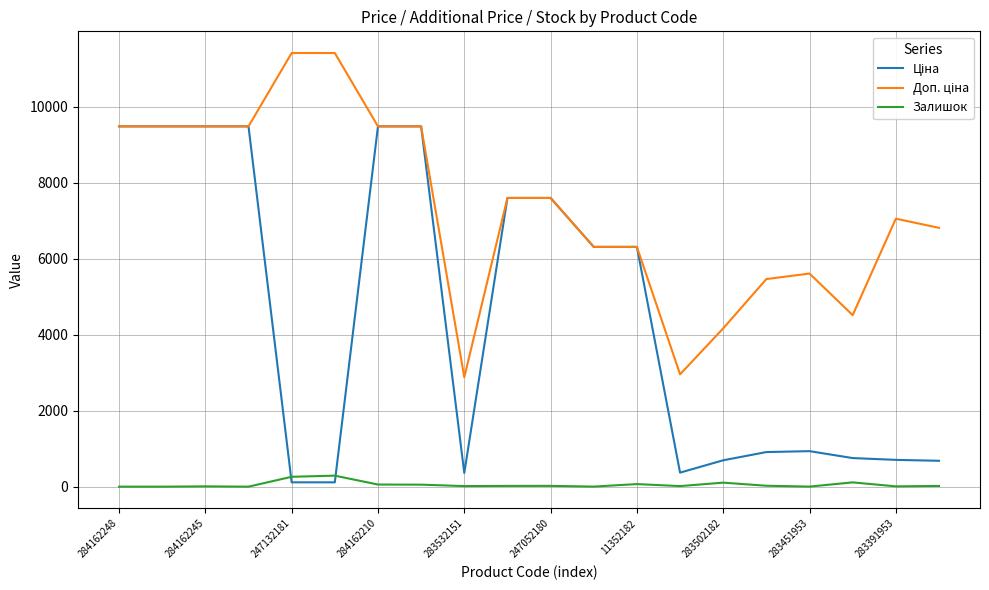

What is the greatest value displayed?

11410.0